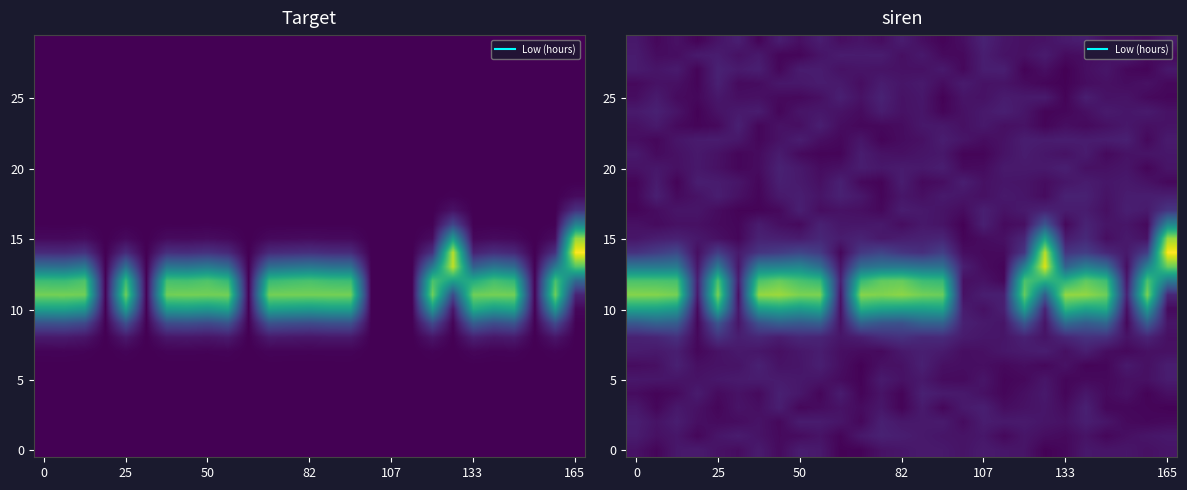

The value of row_10 at 25 is 9.5. True or false?

False